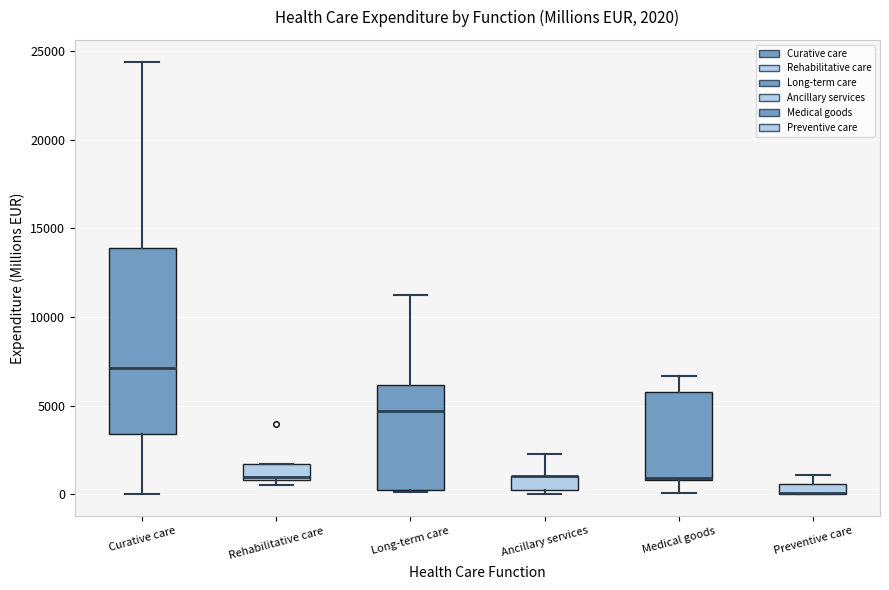

Comparing the boxes themselves (not the whiskers), which one is the tallest?

Curative care